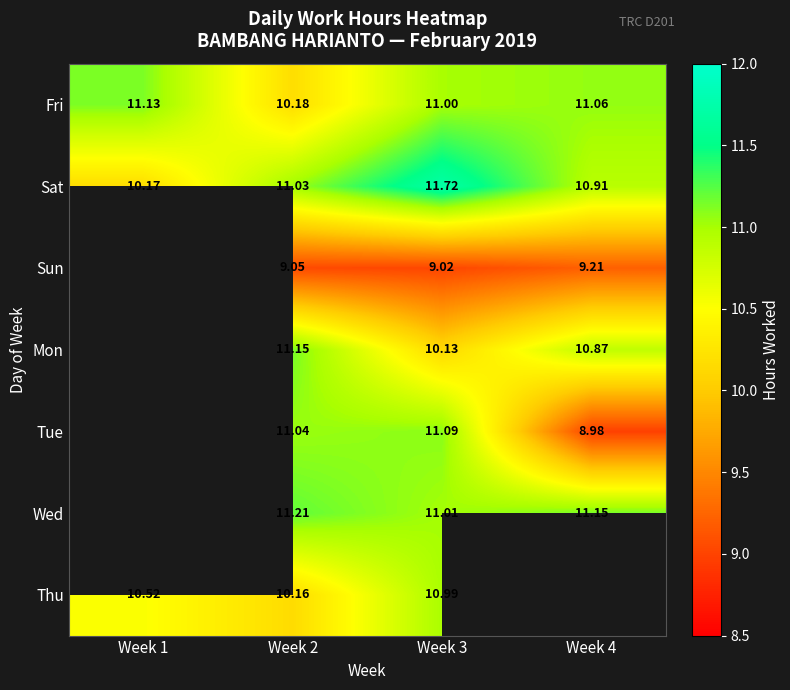

How many distinct data groups are displayed?

7